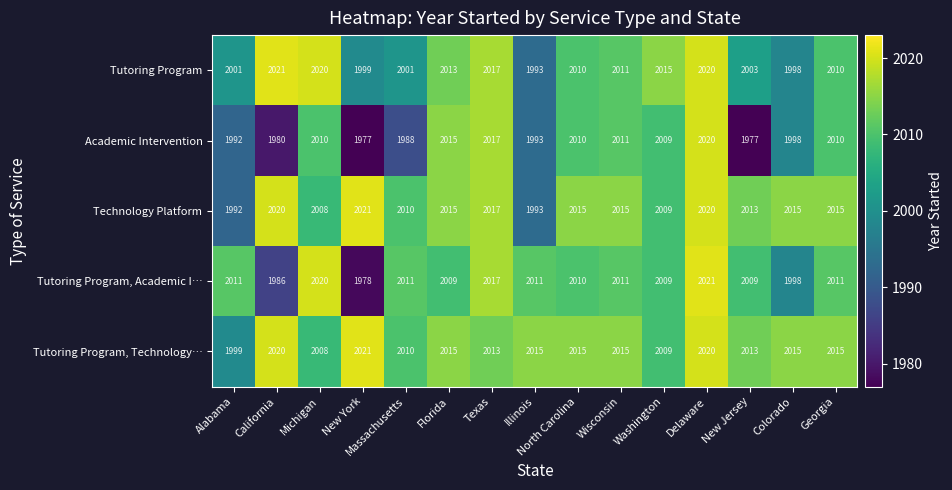

Where is Tutoring Program, Technology… nearest to the value 2010?

Massachusetts